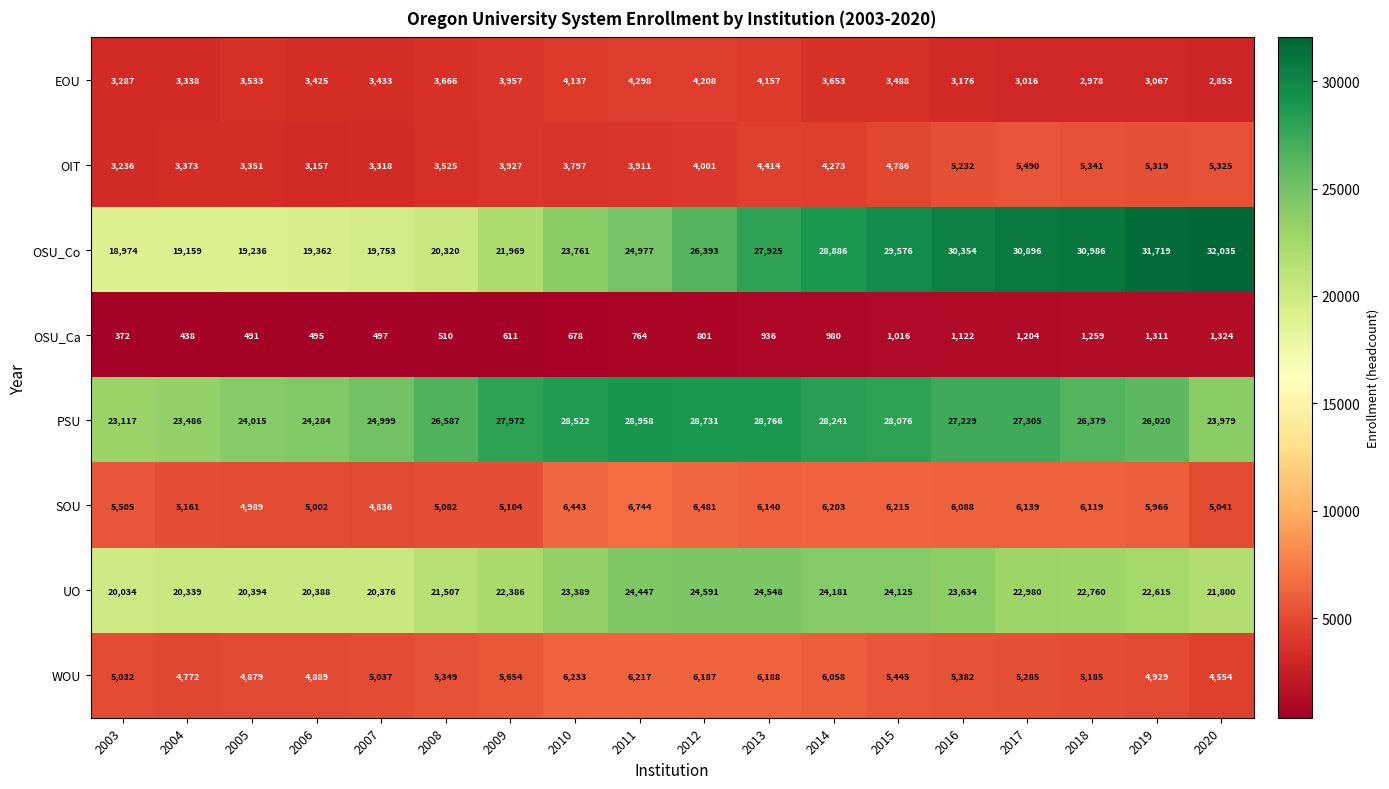

The WOU series shows 1747 at 2007. True or false?

False